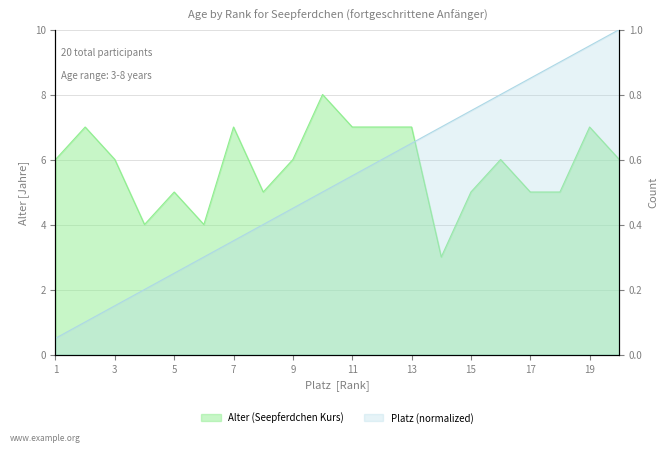

True or false: Alter and Platz cross at least once.

False